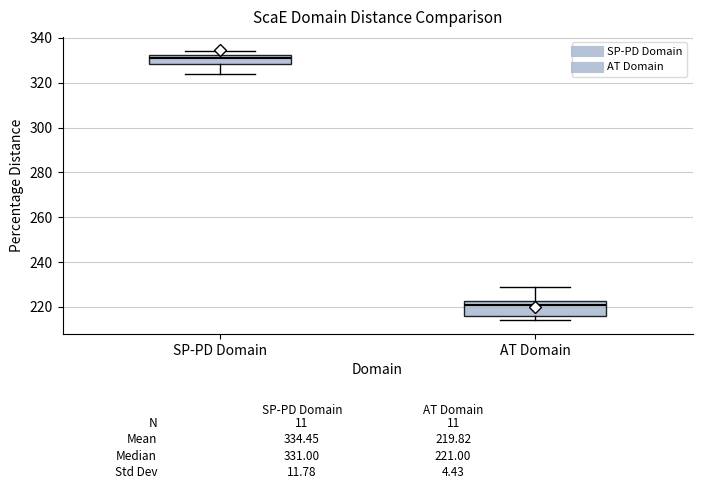

Which box is the tallest, from its lower edge to its upper edge?

AT Domain